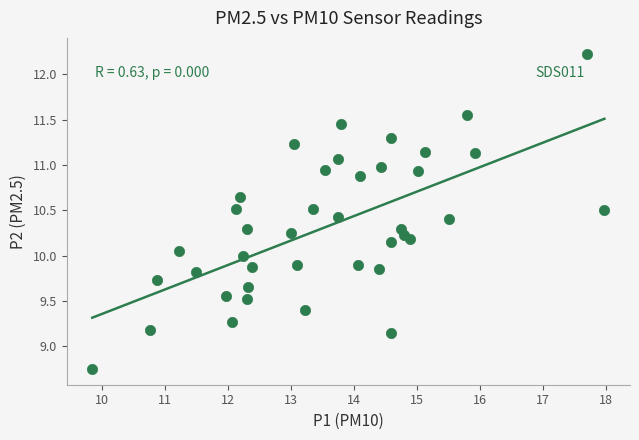

What is the range of X values (max minus min)?

8.1